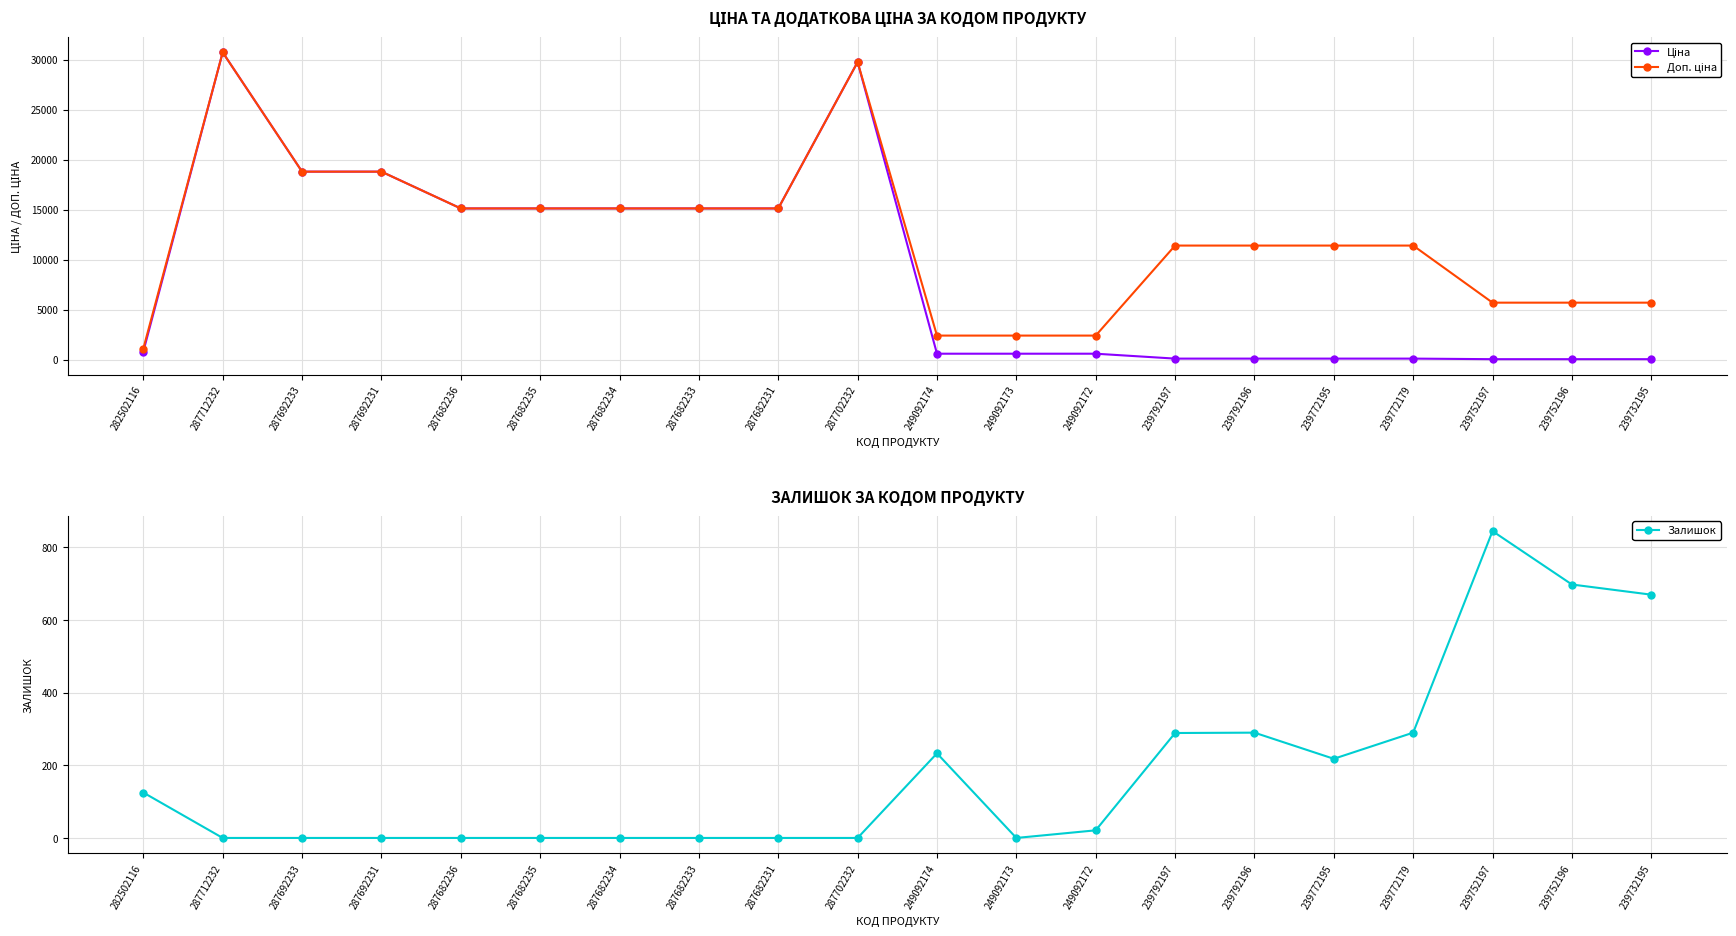

What is the difference between the maximum and minimum values in the Доп. ціна series?

29608.0